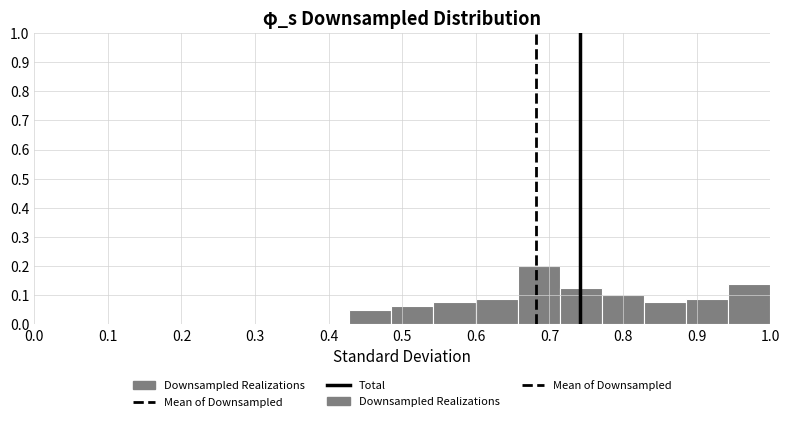

Which range on the x-axis has the tallest bar?

0.66 to 0.71